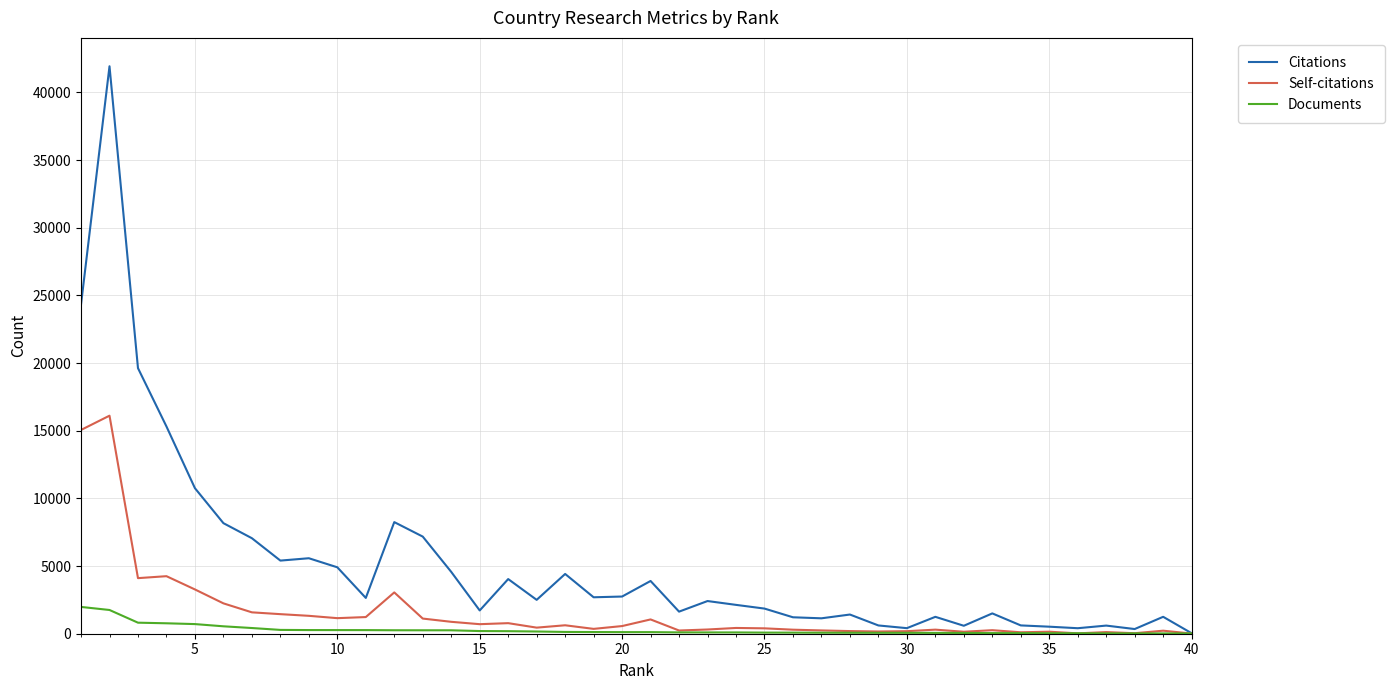

Which series has the largest total across all categories?

Citations